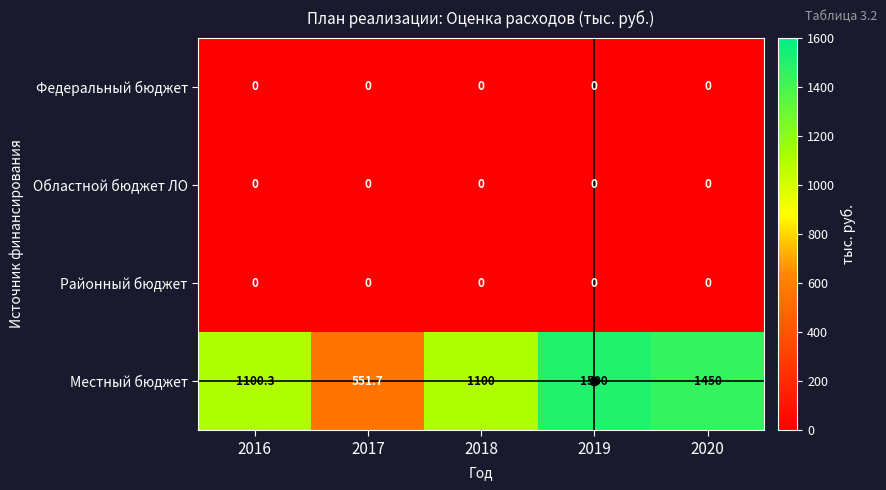

Which category has the lowest value in the Местный бюджет series?

2017